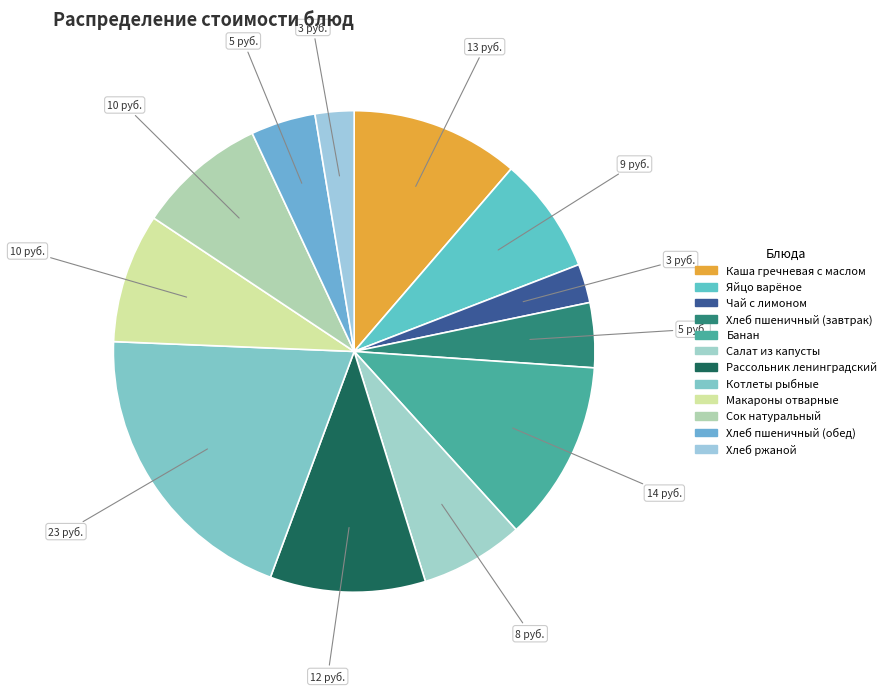

Which category has the smallest portion of the pie?

Чай с лимоном